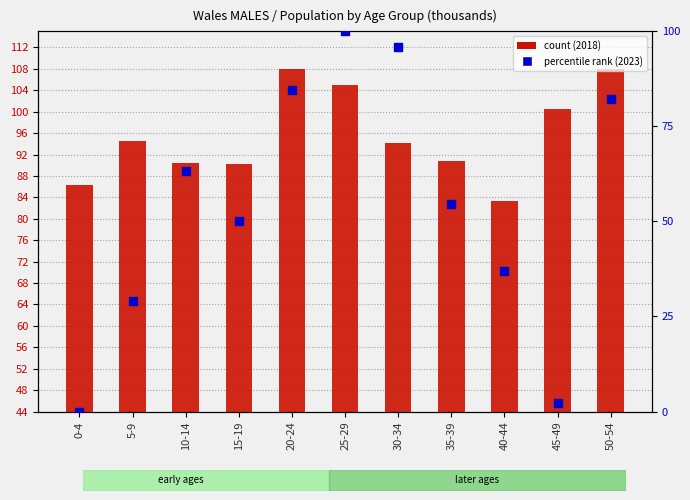

At how many categories does at least one series exceed 53?

11